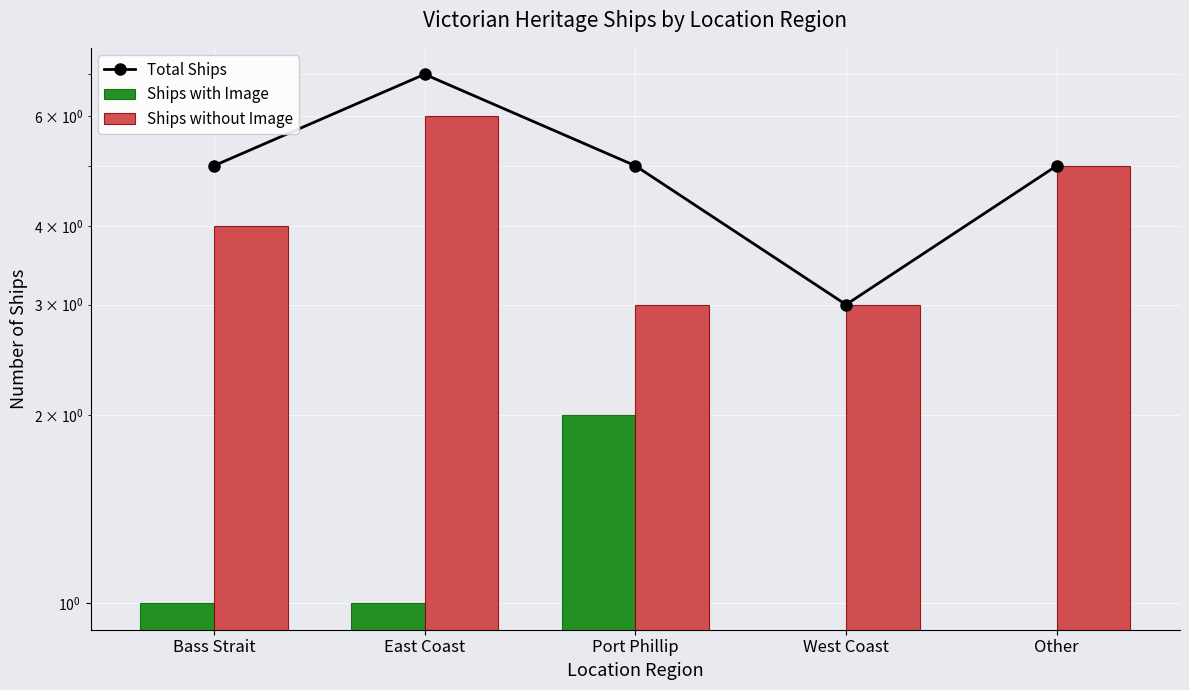

How many categories are shown in the chart?

5